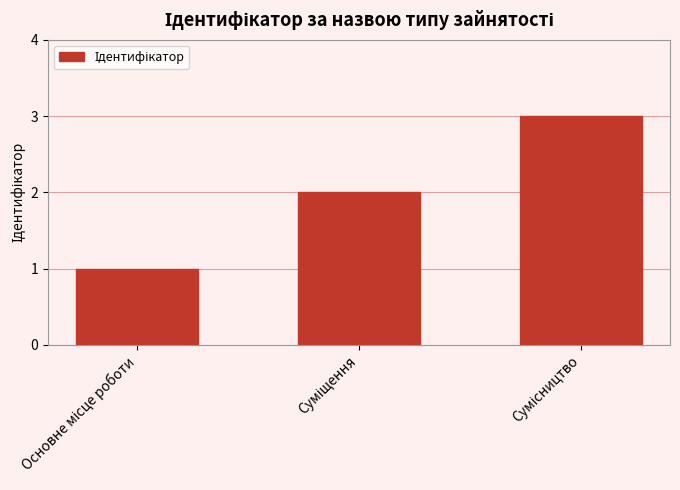

How many bars are there in total?

3